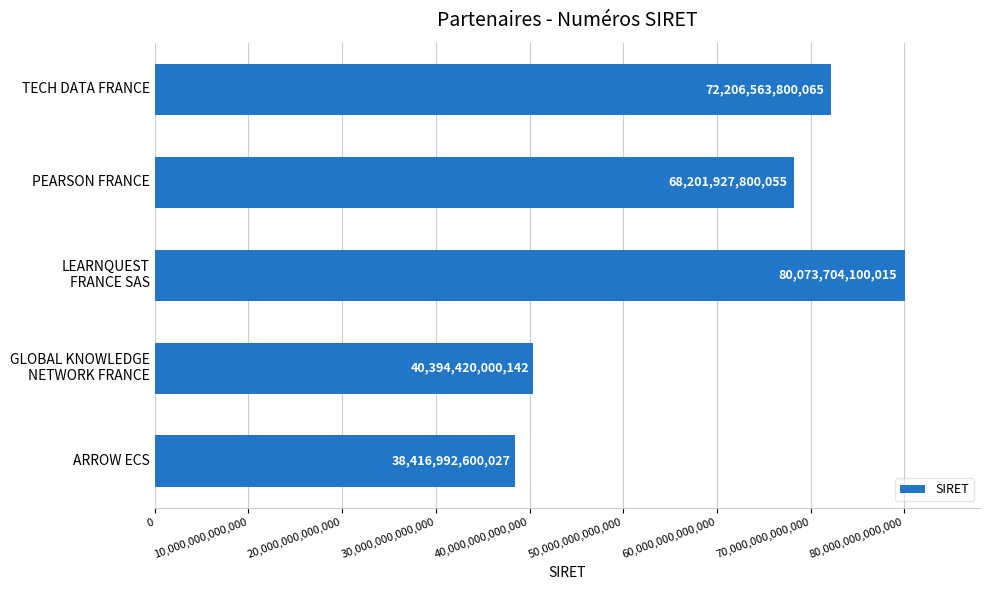

True or false: the data shows 16824087541073 at PEARSON FRANCE.

False